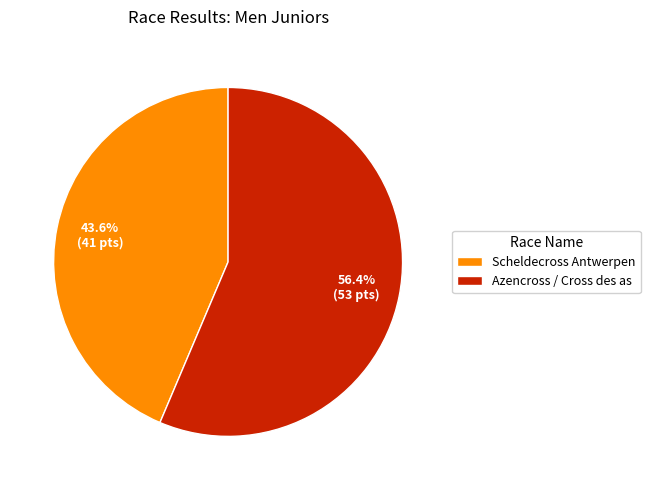

How many segments does this pie chart have?

2